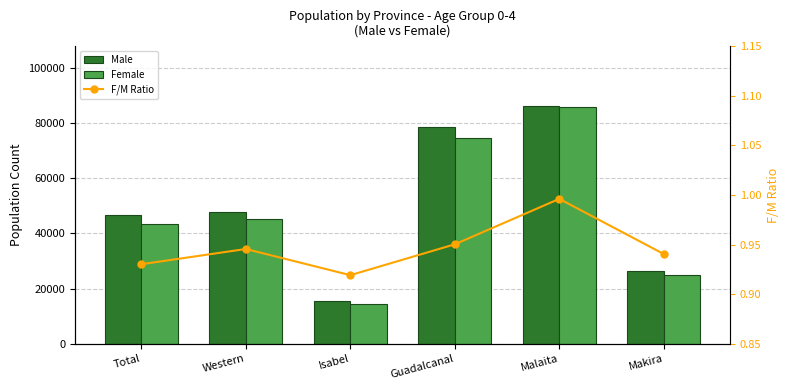

What is the difference between the Male values at Makira and Guadalcanal?

52087.0